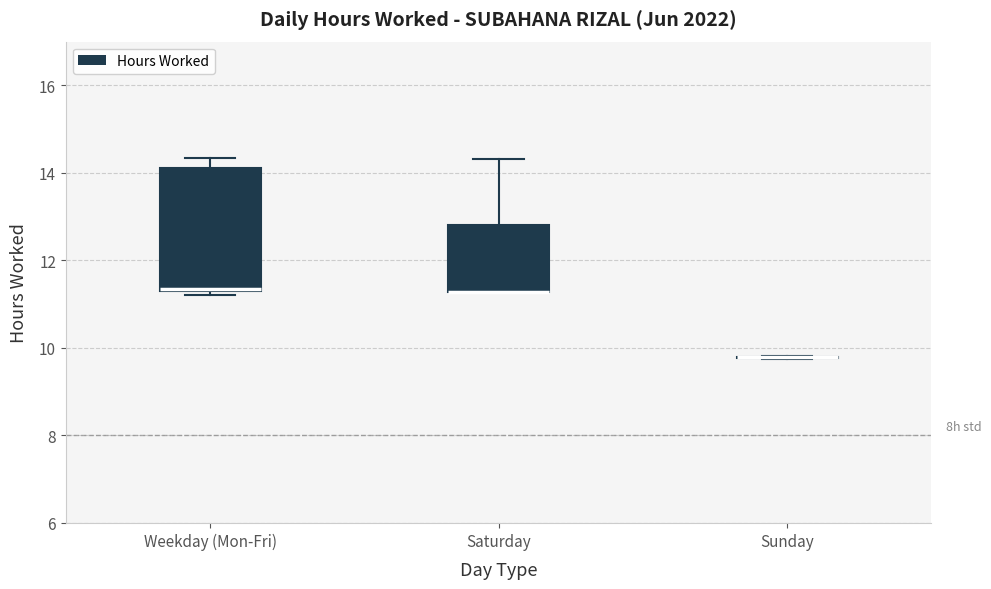

Reading left to right, transcribe this box plot: for each box, give where its median line is, the range the box spans, and where its two whiskers end, as read against the y-axis. The values are not printed on the chart, so give them approximately, as read against the axis.

Weekday (Mon-Fri): median 11.4, box 11.2 to 14.2, whiskers 11.2 (just below the box's lower edge) to 14.4
Saturday: median 11.2 (drawn on the box's lower edge), box 11.2 to 12.8, whiskers 11.2 to 14.4
Sunday: box collapsed to a line at 9.8, whiskers 9.8 to 9.8